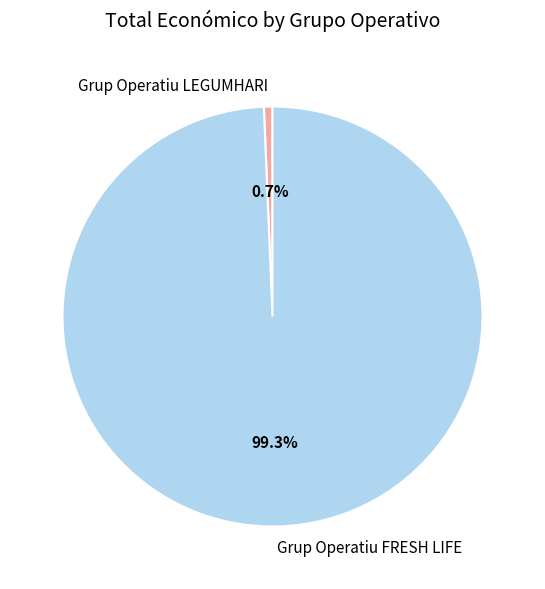

To the nearest percent, what is the average slice percentage?

50%